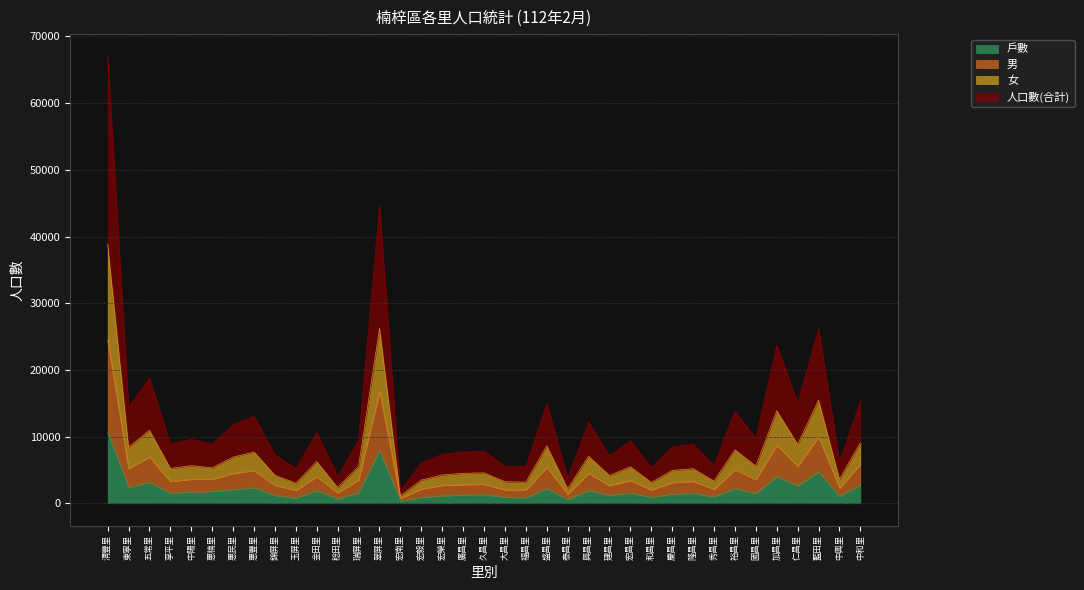

How many lines are shown in the chart?

4